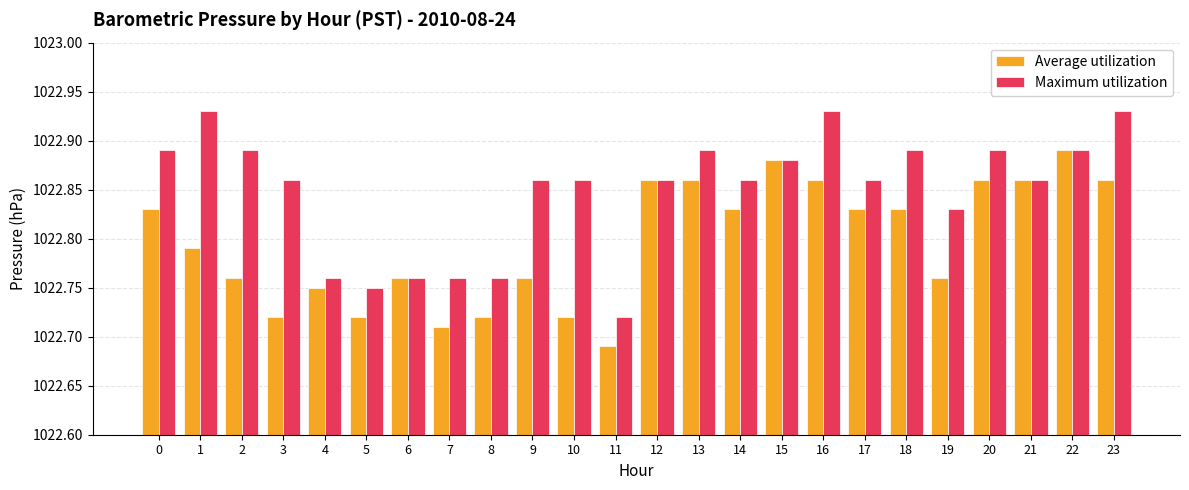

What is the sum of all Average utilization values?

24547.1